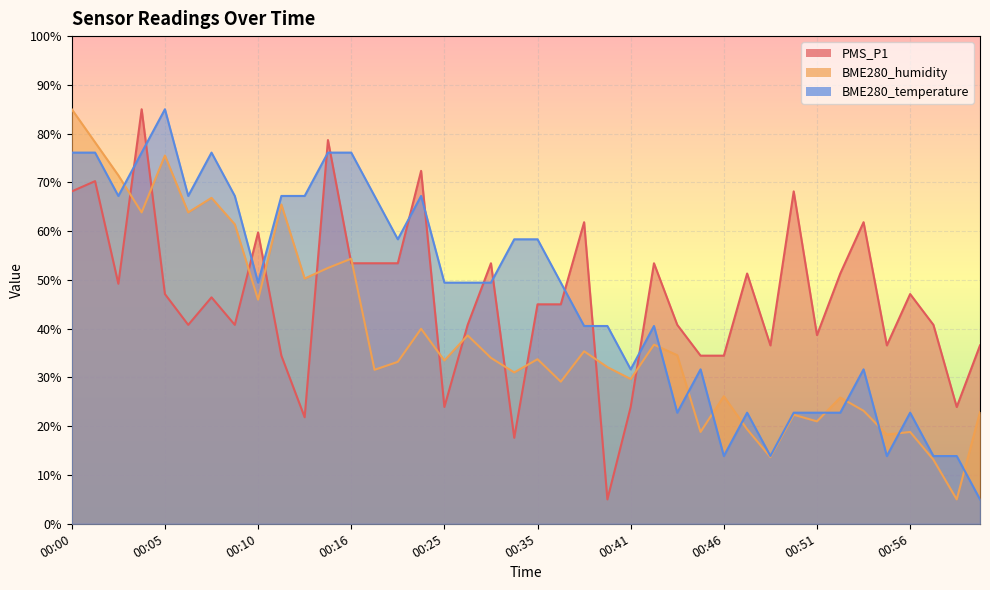

How many distinct data groups are displayed?

3